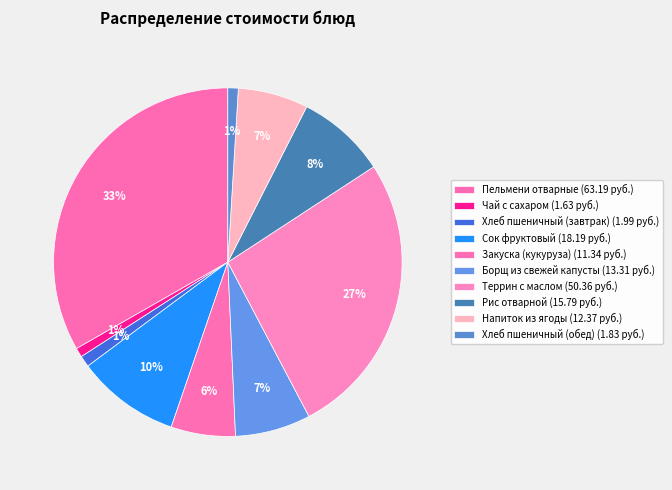

How many segments does this pie chart have?

10